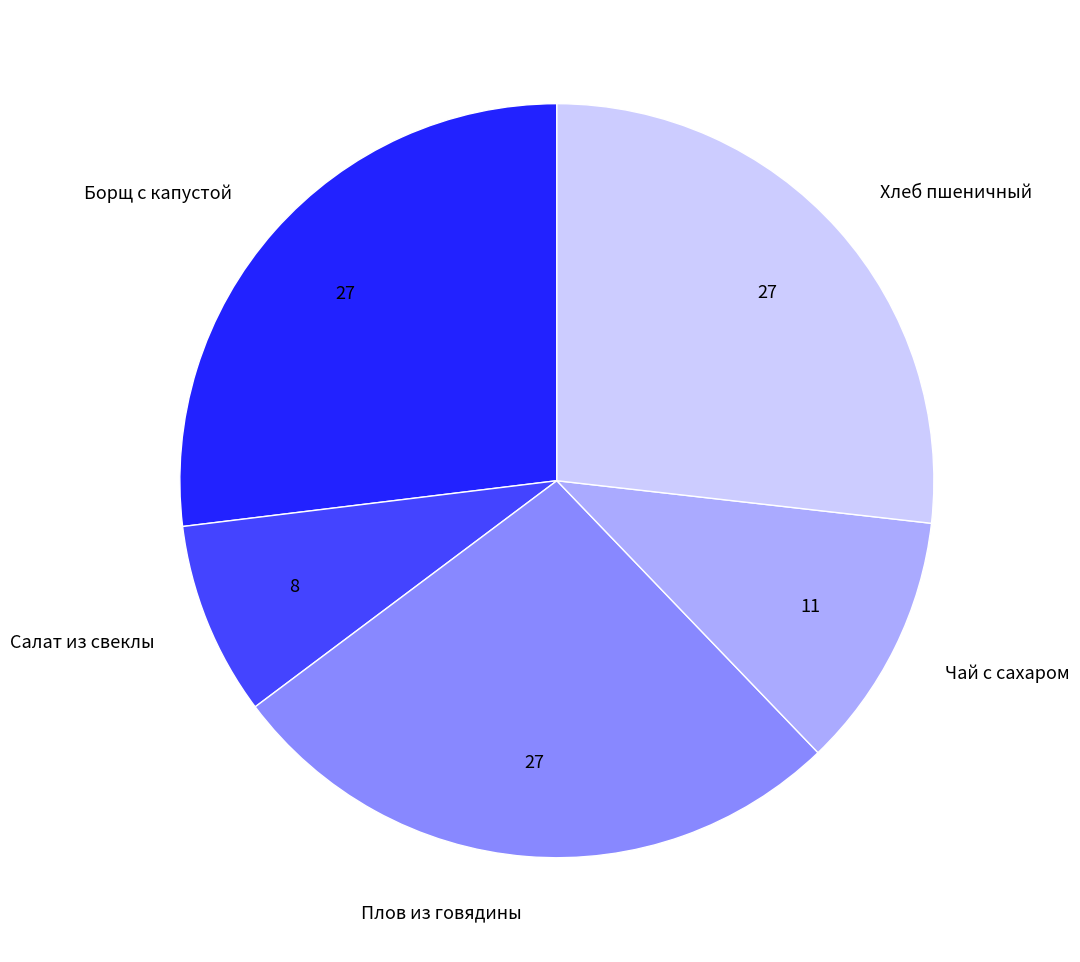

What is the ratio of the value at Чай с сахаром to the value at Хлеб пшеничный?

0.4